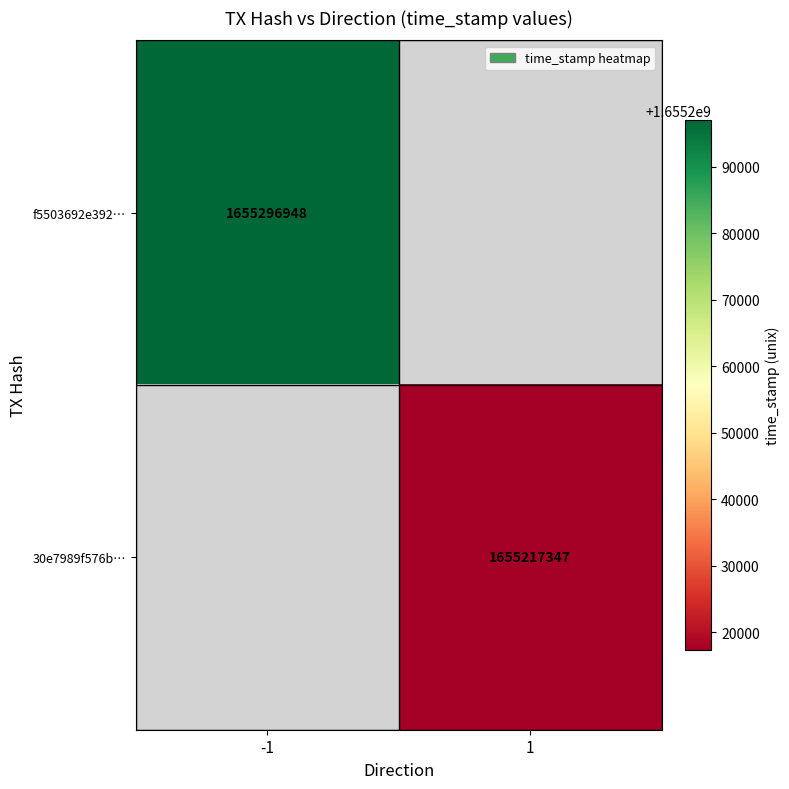

What is the minimum value shown in the chart?

1655217347.0